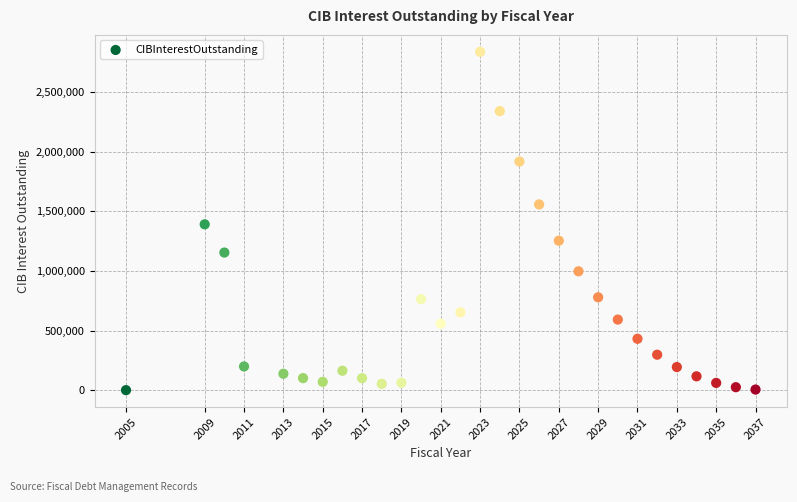

What is the range of Y values (max minus min)?

2836100.0